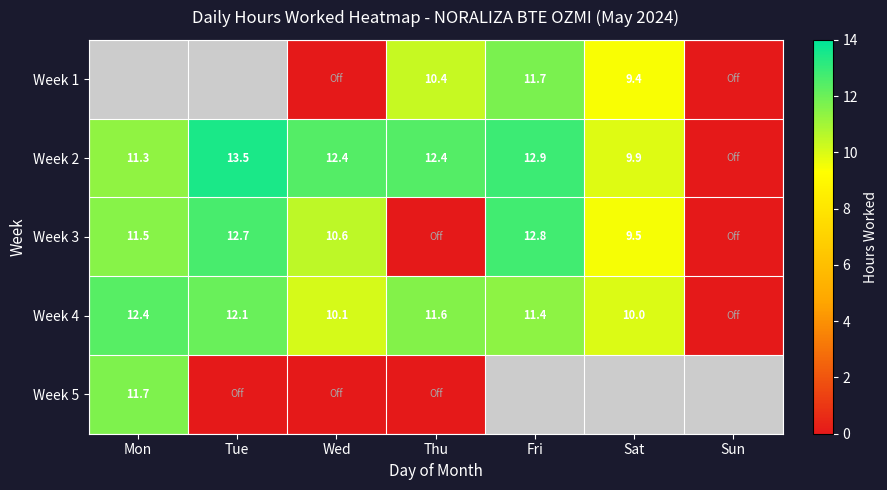

True or false: Week 4 has a value of 17.5 at Thu.

False